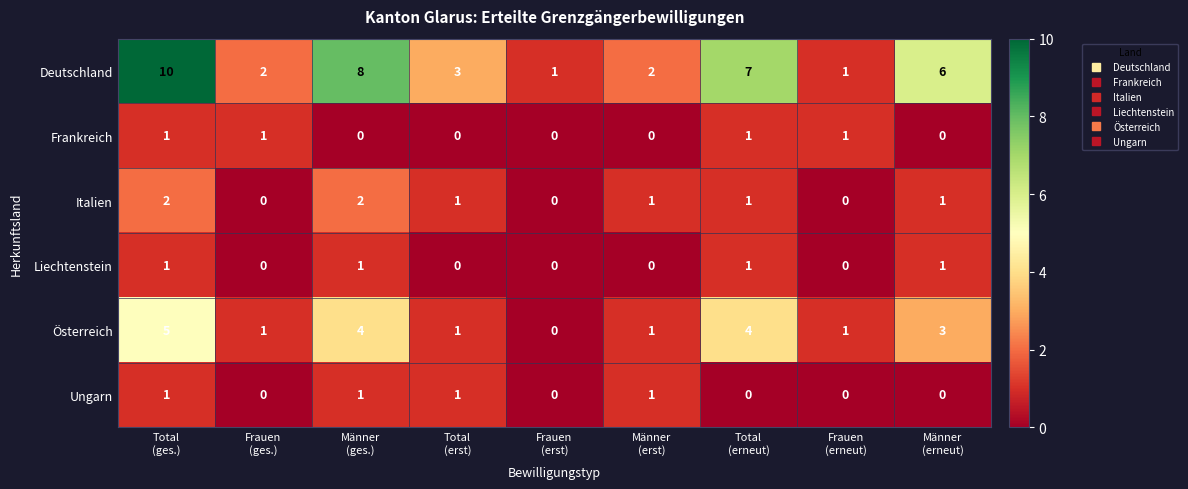

What is the maximum value shown in the chart?

10